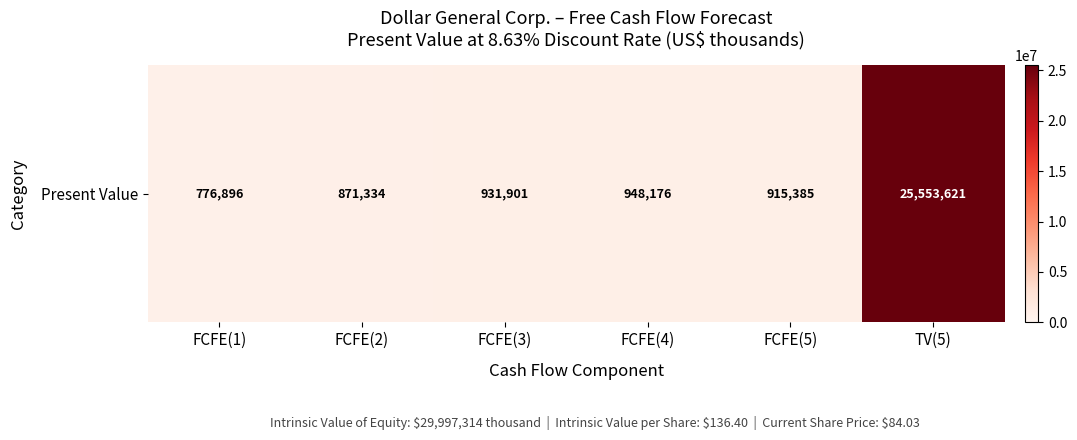

List the labels in order of value, largest first.

TV(5), FCFE(4), FCFE(3), FCFE(5), FCFE(2), FCFE(1)